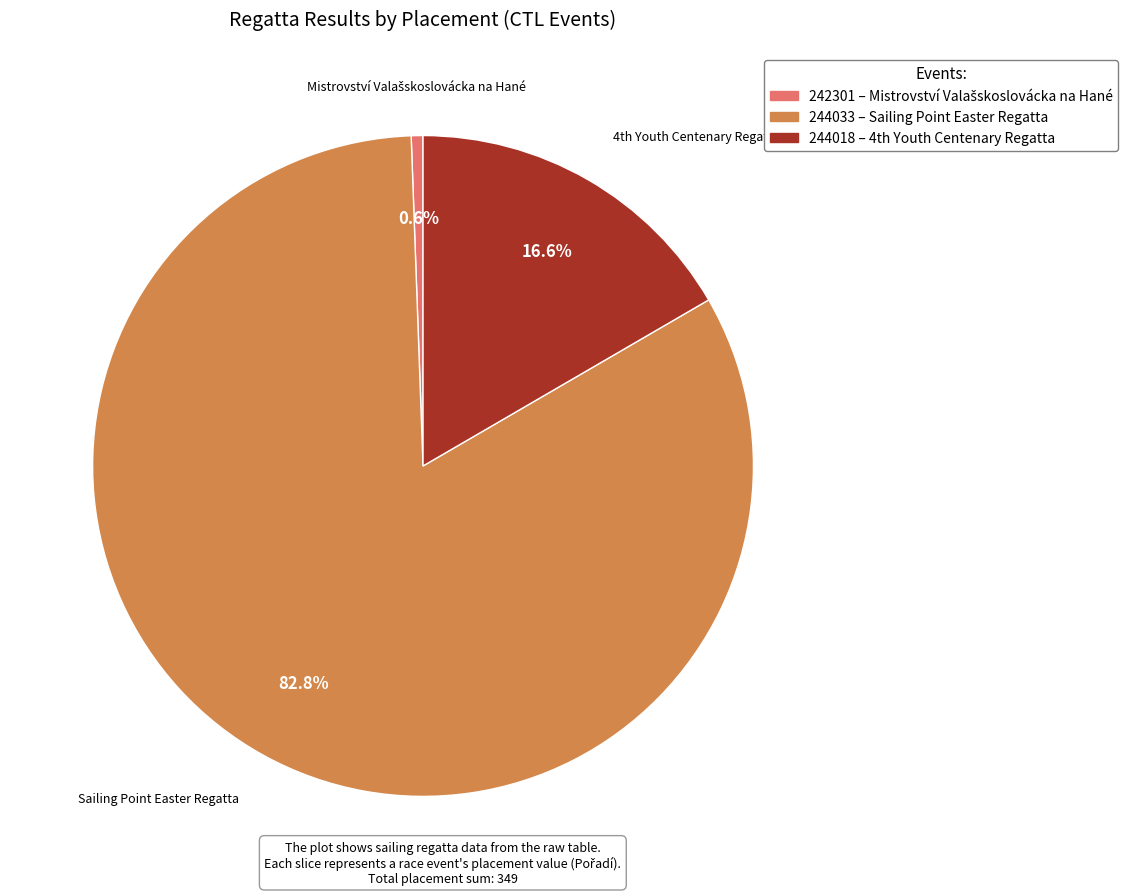

Rank the categories by value from highest to lowest.

244033, 244018, 242301